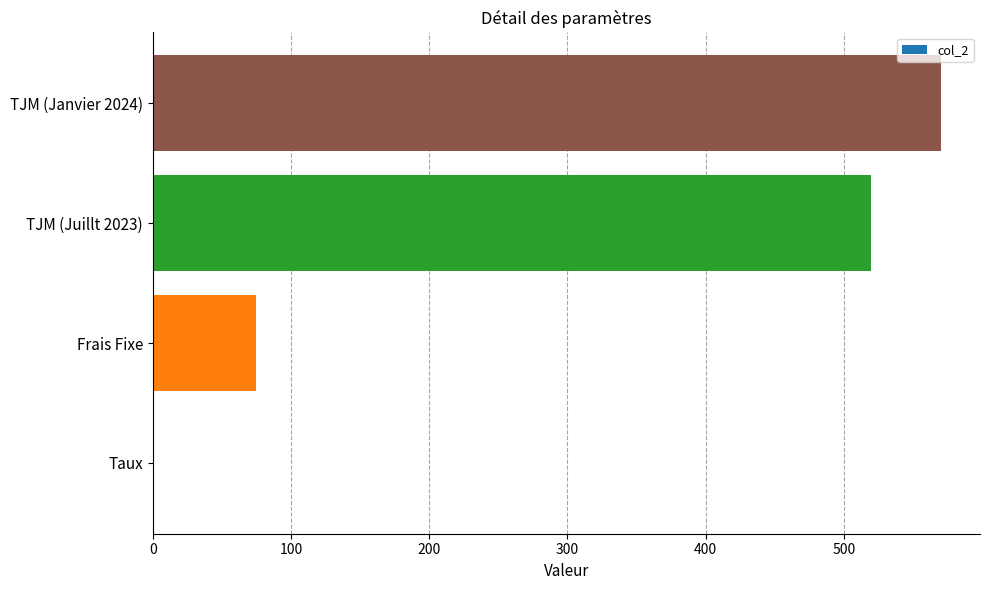

Reading bottom to top, list all the values displayed in this chart.

Taux=0.1	Frais Fixe=75.0	TJM (Juillt 2023)=520.0	TJM (Janvier 2024)=570.0